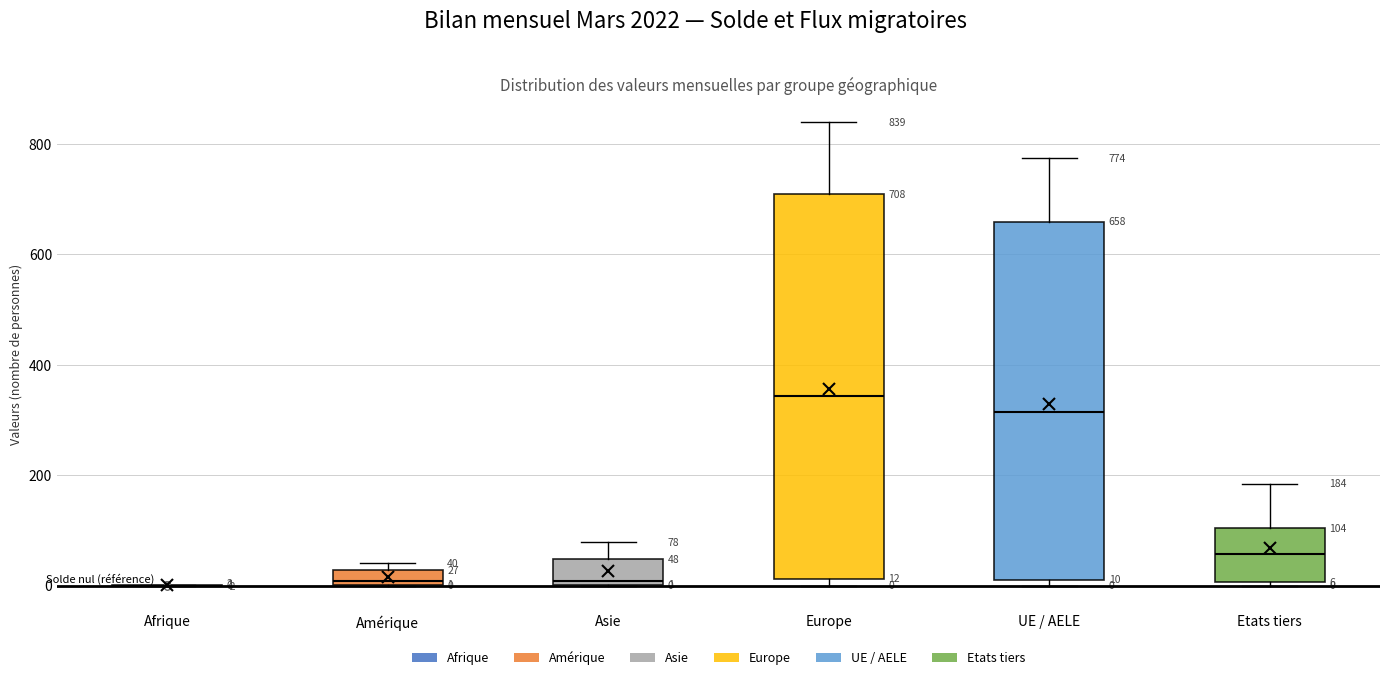

Comparing the boxes themselves (not the whiskers), which one is the tallest?

Europe